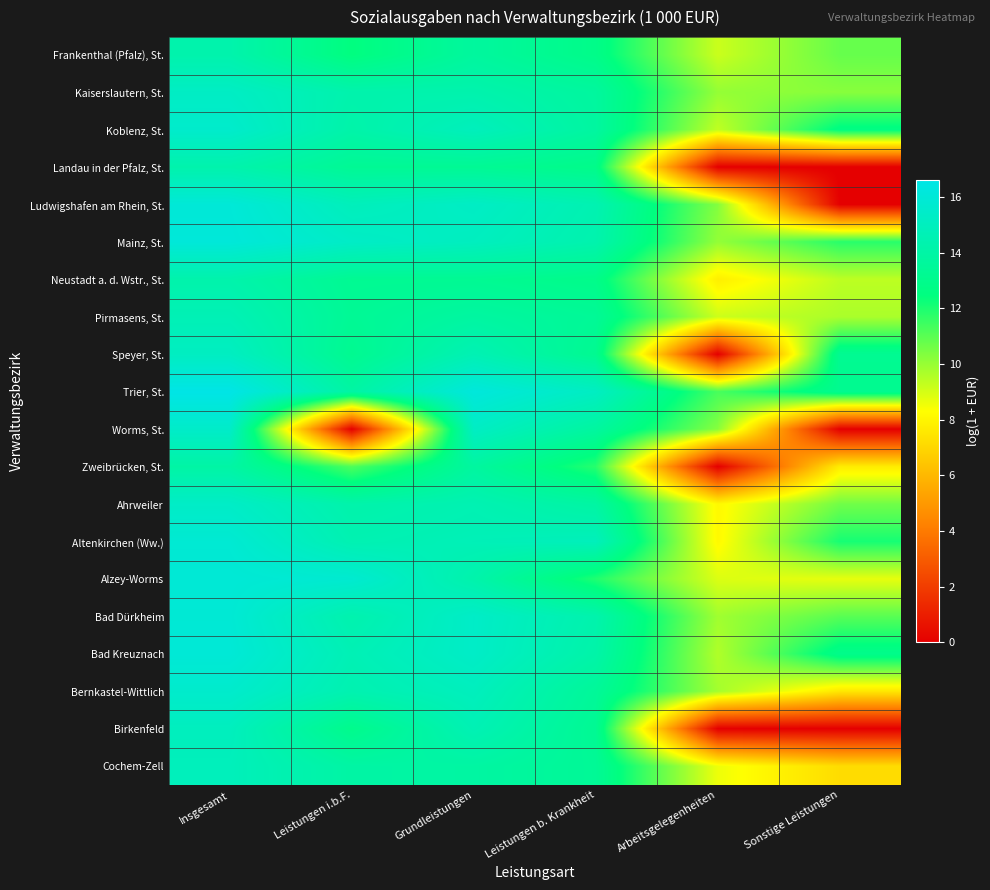

Reading left to right, list all the values displayed in this chart.

Frankenthal (Pfalz), St.: Insgesamt=14.3	Leistungen i.b.F.=12.5	Grundleistungen=13.7	Leistungen b. Krankheit=12.8	Arbeitsgelegenheiten=9.2	Sonstige Leistungen=10.8
Kaiserslautern, St.: Insgesamt=15.2	Leistungen i.b.F.=14.3	Grundleistungen=14.3	Leistungen b. Krankheit=13.7	Arbeitsgelegenheiten=10.0	Sonstige Leistungen=10.2
Koblenz, St.: Insgesamt=15.6	Leistungen i.b.F.=14.1	Grundleistungen=14.9	Leistungen b. Krankheit=13.8	Arbeitsgelegenheiten=9.3	Sonstige Leistungen=12.6
Landau in der Pfalz, St.: Insgesamt=14.3	Leistungen i.b.F.=13.3	Grundleistungen=13.3	Leistungen b. Krankheit=12.9	Arbeitsgelegenheiten=0.0	Sonstige Leistungen=0.0
Ludwigshafen am Rhein, St.: Insgesamt=16.0	Leistungen i.b.F.=14.9	Grundleistungen=15.3	Leistungen b. Krankheit=14.5	Arbeitsgelegenheiten=10.3	Sonstige Leistungen=0.0
Mainz, St.: Insgesamt=16.1	Leistungen i.b.F.=15.3	Grundleistungen=15.0	Leistungen b. Krankheit=14.3	Arbeitsgelegenheiten=10.1	Sonstige Leistungen=11.8
Neustadt a. d. Wstr., St.: Insgesamt=14.2	Leistungen i.b.F.=13.2	Grundleistungen=13.2	Leistungen b. Krankheit=12.9	Arbeitsgelegenheiten=7.8	Sonstige Leistungen=9.4
Pirmasens, St.: Insgesamt=14.7	Leistungen i.b.F.=13.3	Grundleistungen=13.8	Leistungen b. Krankheit=13.4	Arbeitsgelegenheiten=9.1	Sonstige Leistungen=9.7
Speyer, St.: Insgesamt=15.1	Leistungen i.b.F.=13.1	Grundleistungen=14.6	Leistungen b. Krankheit=13.2	Arbeitsgelegenheiten=0.0	Sonstige Leistungen=13.2
Trier, St.: Insgesamt=16.6	Leistungen i.b.F.=13.9	Grundleistungen=16.2	Leistungen b. Krankheit=15.2	Arbeitsgelegenheiten=11.3	Sonstige Leistungen=13.1
Worms, St.: Insgesamt=15.5	Leistungen i.b.F.=0.0	Grundleistungen=15.2	Leistungen b. Krankheit=13.8	Arbeitsgelegenheiten=10.3	Sonstige Leistungen=0.0
Zweibrücken, St.: Insgesamt=14.0	Leistungen i.b.F.=11.2	Grundleistungen=13.8	Leistungen b. Krankheit=11.8	Arbeitsgelegenheiten=0.0	Sonstige Leistungen=7.7
Ahrweiler: Insgesamt=15.3	Leistungen i.b.F.=14.2	Grundleistungen=14.5	Leistungen b. Krankheit=13.9	Arbeitsgelegenheiten=8.1	Sonstige Leistungen=10.6
Altenkirchen (Ww.): Insgesamt=15.8	Leistungen i.b.F.=14.5	Grundleistungen=14.7	Leistungen b. Krankheit=14.9	Arbeitsgelegenheiten=8.1	Sonstige Leistungen=12.1
Alzey-Worms: Insgesamt=16.0	Leistungen i.b.F.=15.7	Grundleistungen=14.2	Leistungen b. Krankheit=12.0	Arbeitsgelegenheiten=8.9	Sonstige Leistungen=8.7
Bad Dürkheim: Insgesamt=15.9	Leistungen i.b.F.=14.3	Grundleistungen=15.4	Leistungen b. Krankheit=14.3	Arbeitsgelegenheiten=9.8	Sonstige Leistungen=11.0
Bad Kreuznach: Insgesamt=16.0	Leistungen i.b.F.=14.6	Grundleistungen=15.4	Leistungen b. Krankheit=14.1	Arbeitsgelegenheiten=9.6	Sonstige Leistungen=12.9
Bernkastel-Wittlich: Insgesamt=15.6	Leistungen i.b.F.=14.4	Grundleistungen=15.0	Leistungen b. Krankheit=13.5	Arbeitsgelegenheiten=9.8	Sonstige Leistungen=7.6
Birkenfeld: Insgesamt=15.0	Leistungen i.b.F.=13.0	Grundleistungen=14.6	Leistungen b. Krankheit=13.3	Arbeitsgelegenheiten=0.0	Sonstige Leistungen=0.0
Cochem-Zell: Insgesamt=14.9	Leistungen i.b.F.=13.9	Grundleistungen=13.9	Leistungen b. Krankheit=13.4	Arbeitsgelegenheiten=8.6	Sonstige Leistungen=7.2